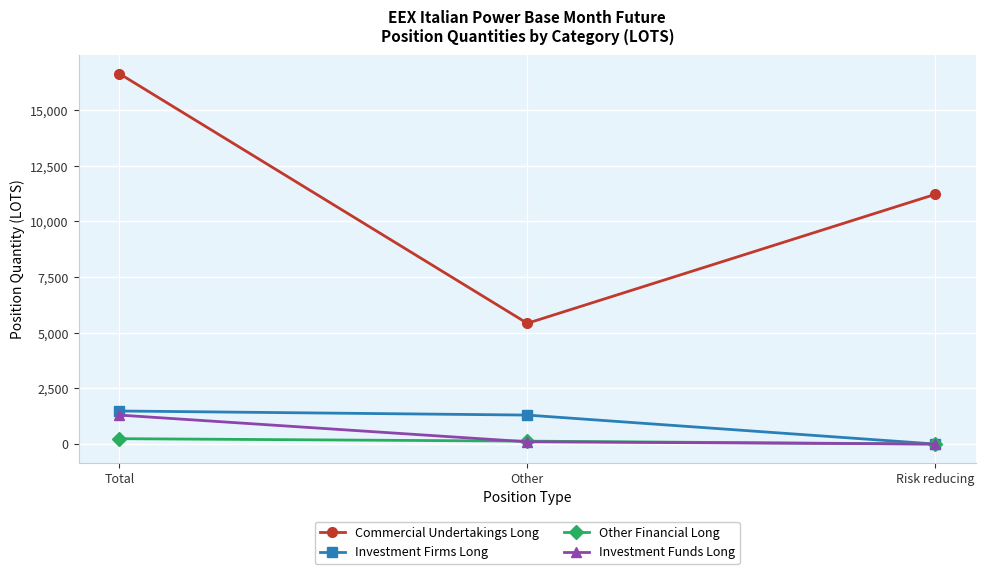

What is the label of the 1st point from the right?

Risk reducing